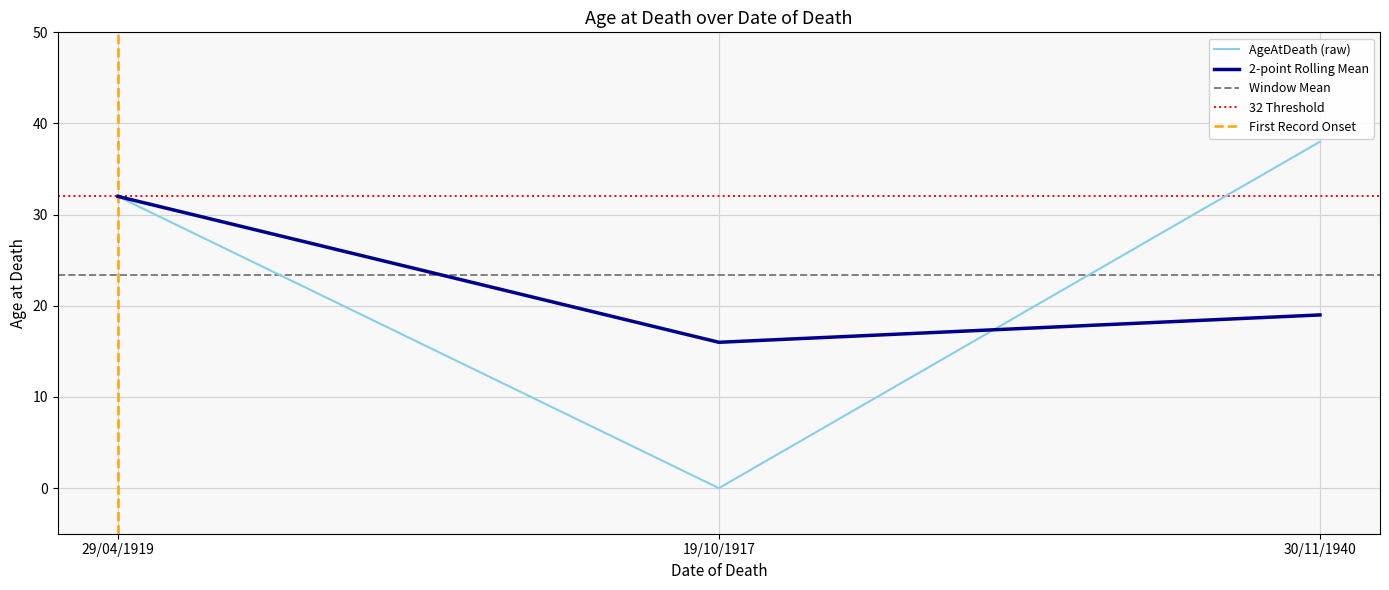

What position from the right is 30/11/1940?

1